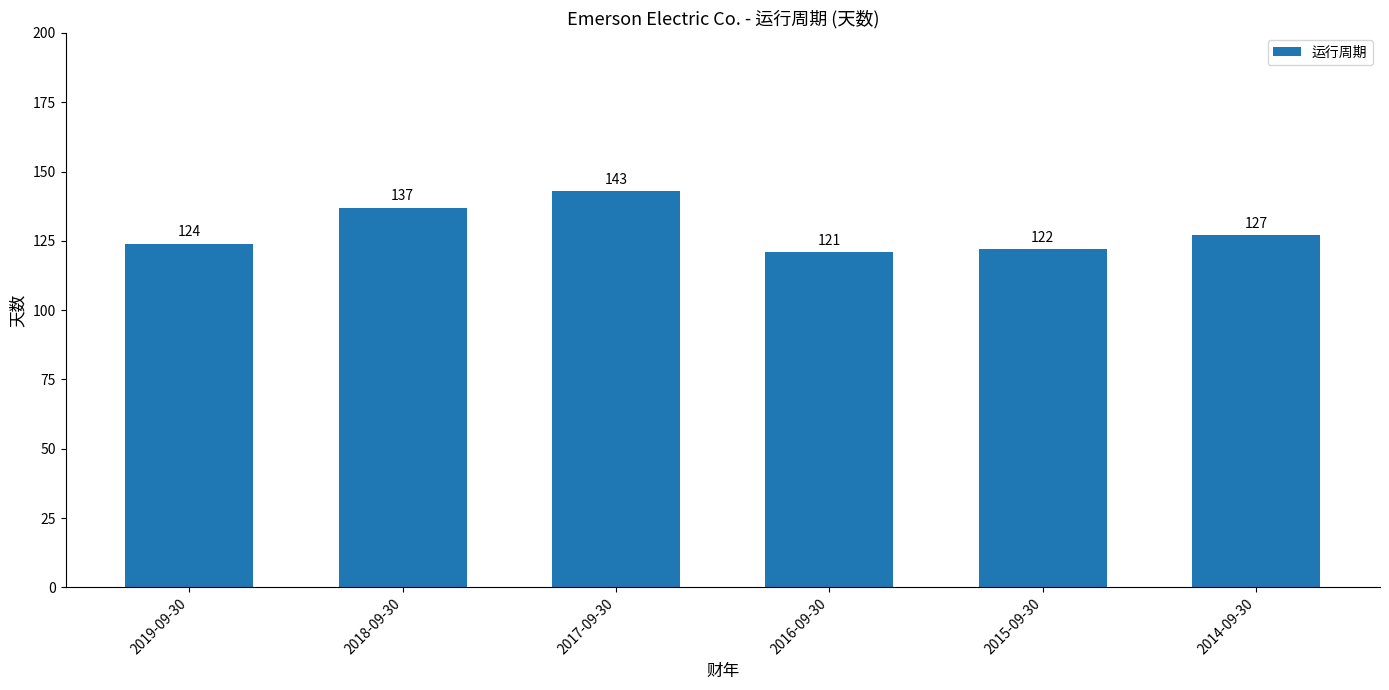

Reading right to left, transcribe all the data shown in this chart.

127	122	121	143	137	124